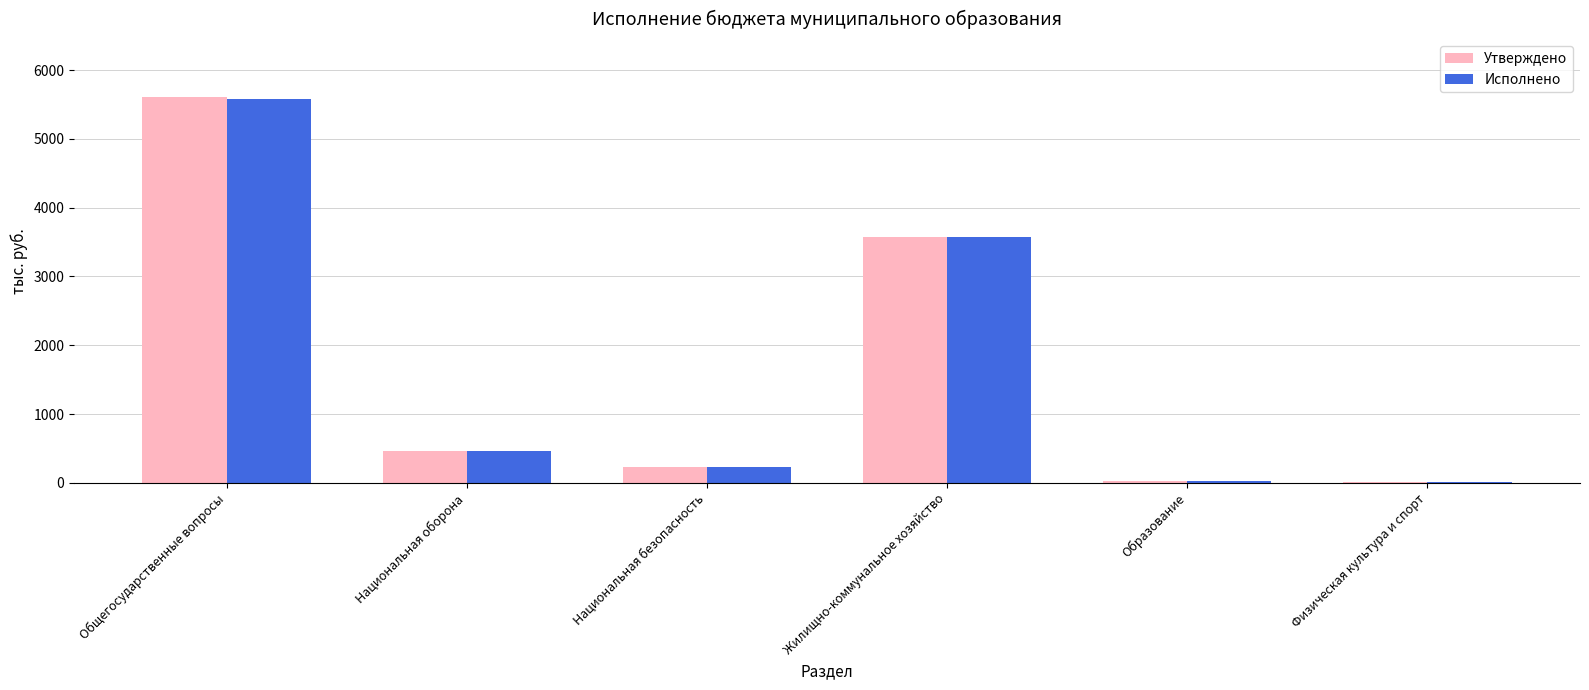

What is the sum of the Исполнено values at Общегосударственные вопросы and Физическая культура и спорт?

5590.6